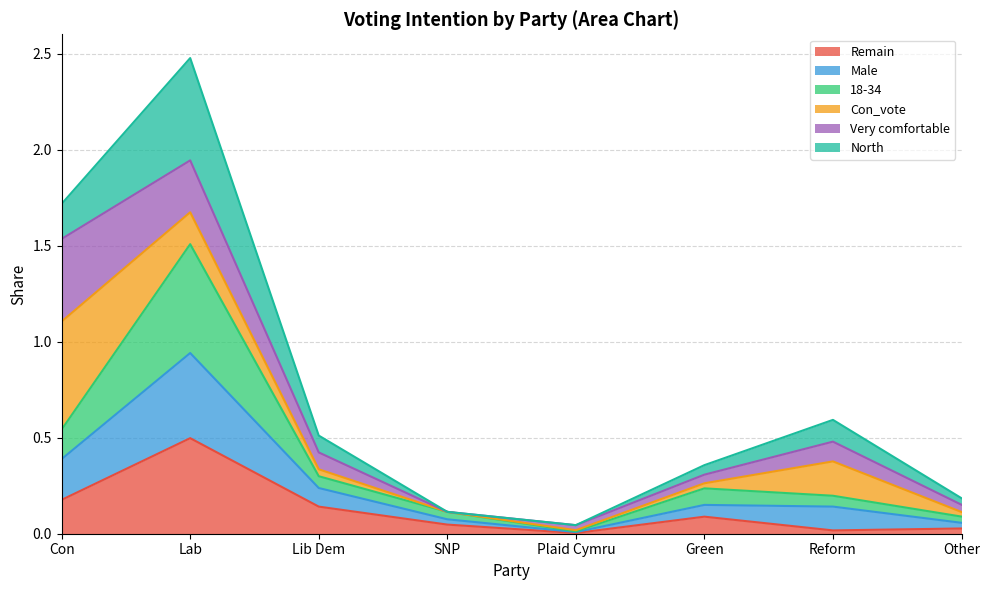

Which category has the highest value in the Remain series?

Lab